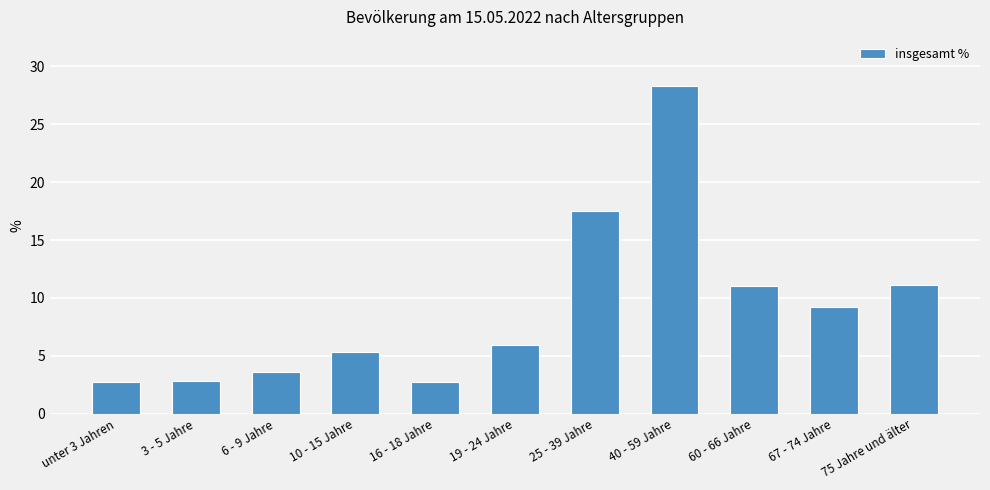

How many values exceed 5?

7